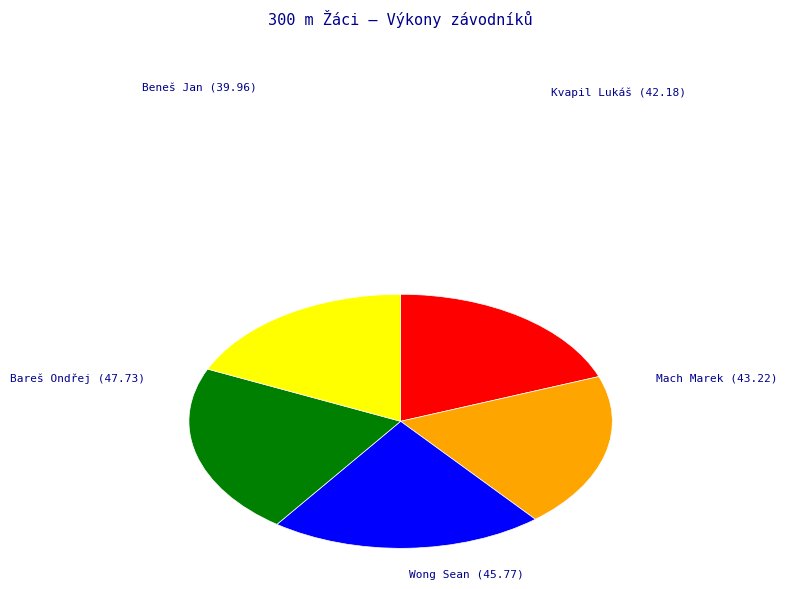

Is the sum of Wong Sean and Beneš Jan greater than half?

No